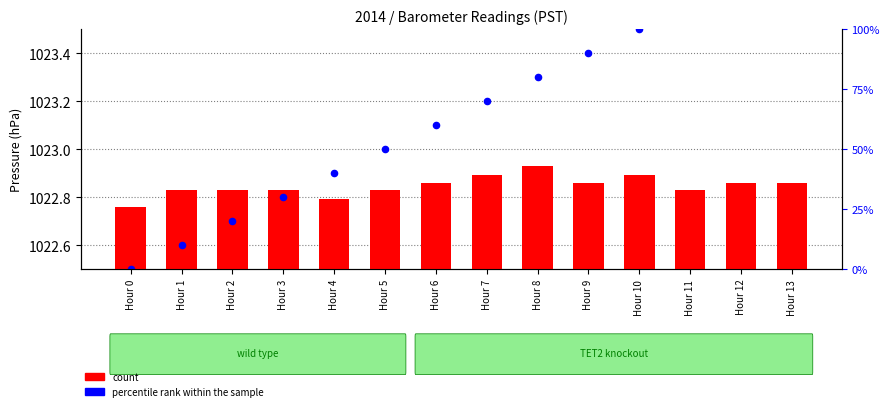

At how many categories does at least one series exceed 306?

14